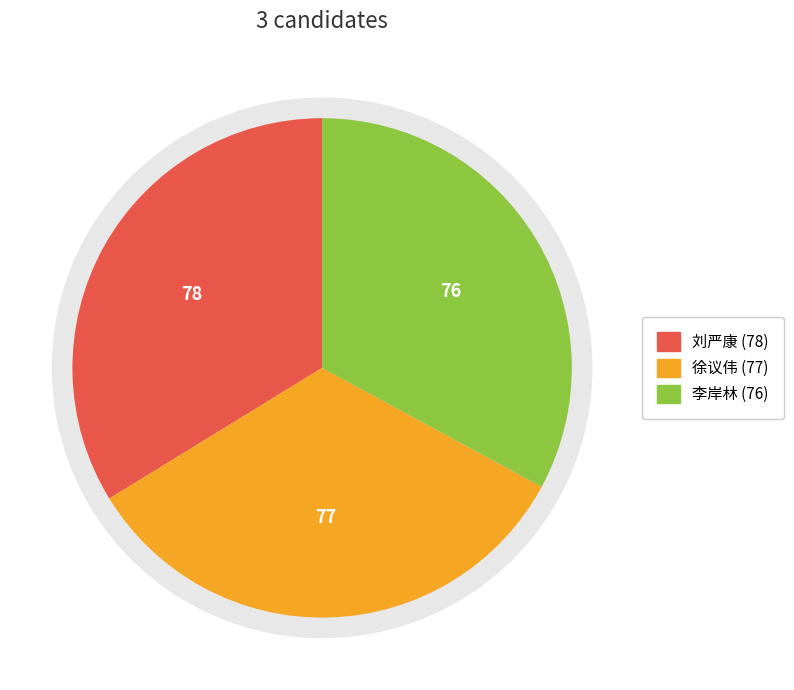

Which slice is the largest?

刘严康